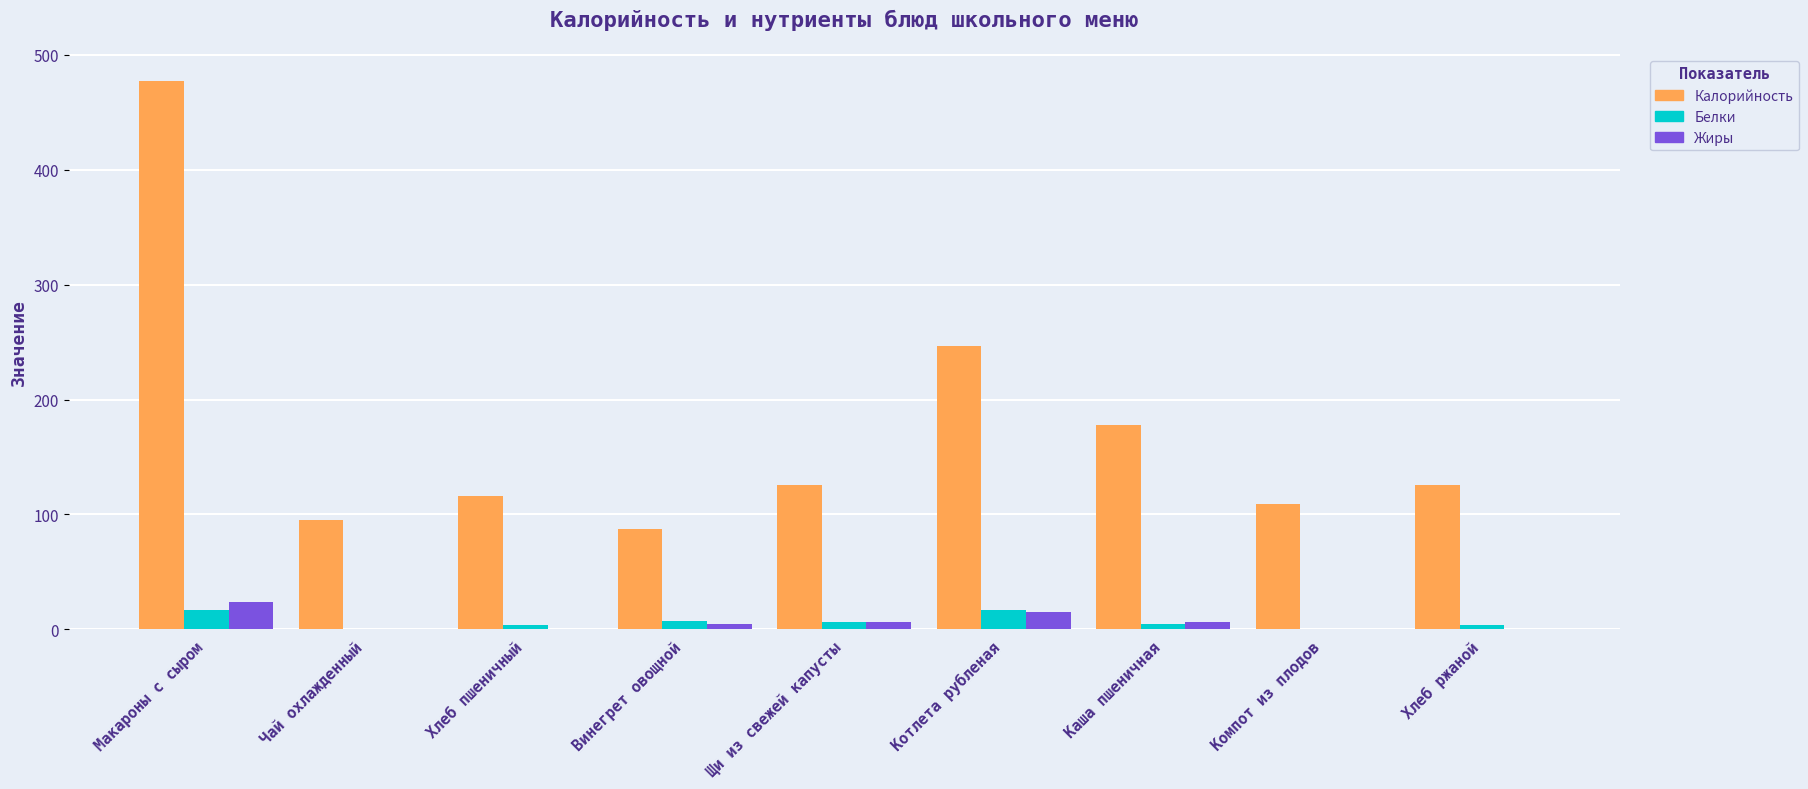

Which category has the highest value in the Калорийность series?

Макароны с сыром